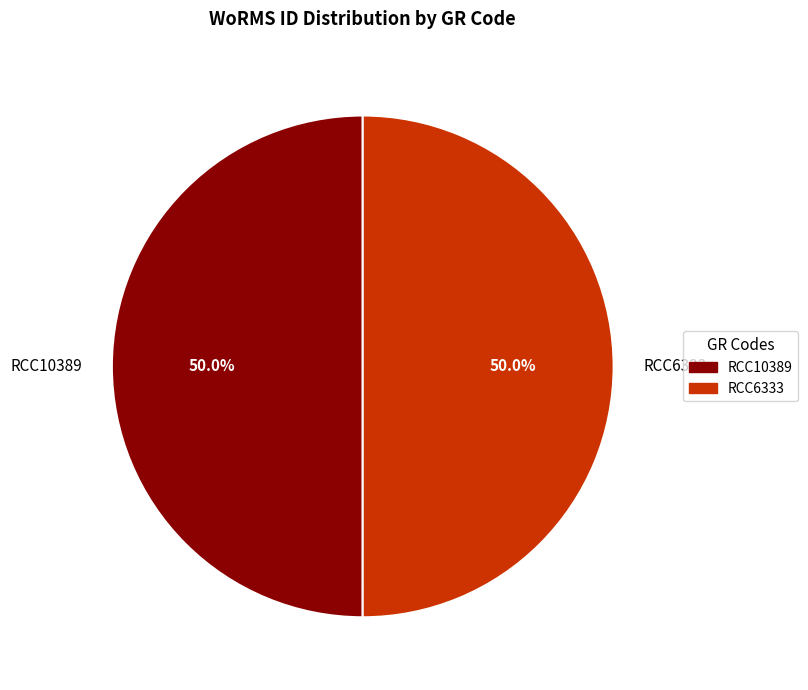

How many slices are in this pie chart?

2